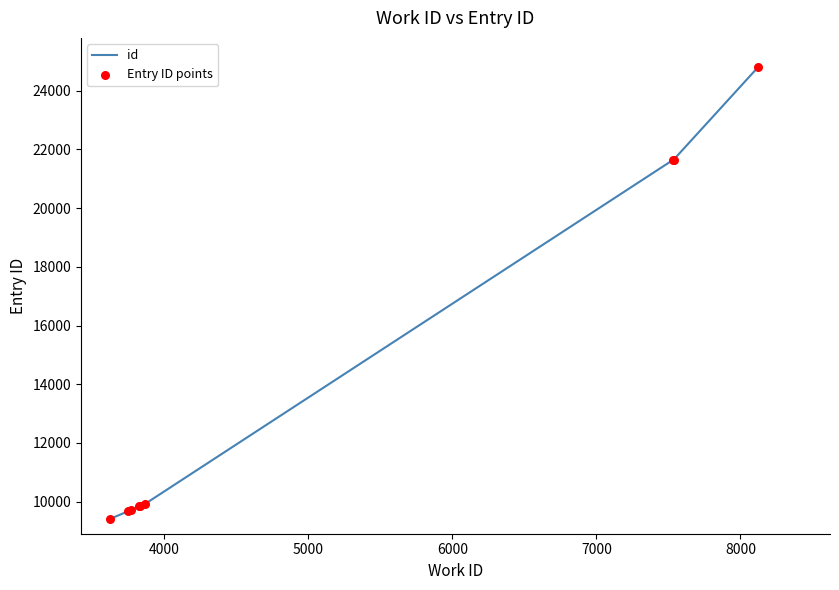

What is the difference between the maximum and minimum values?

15388